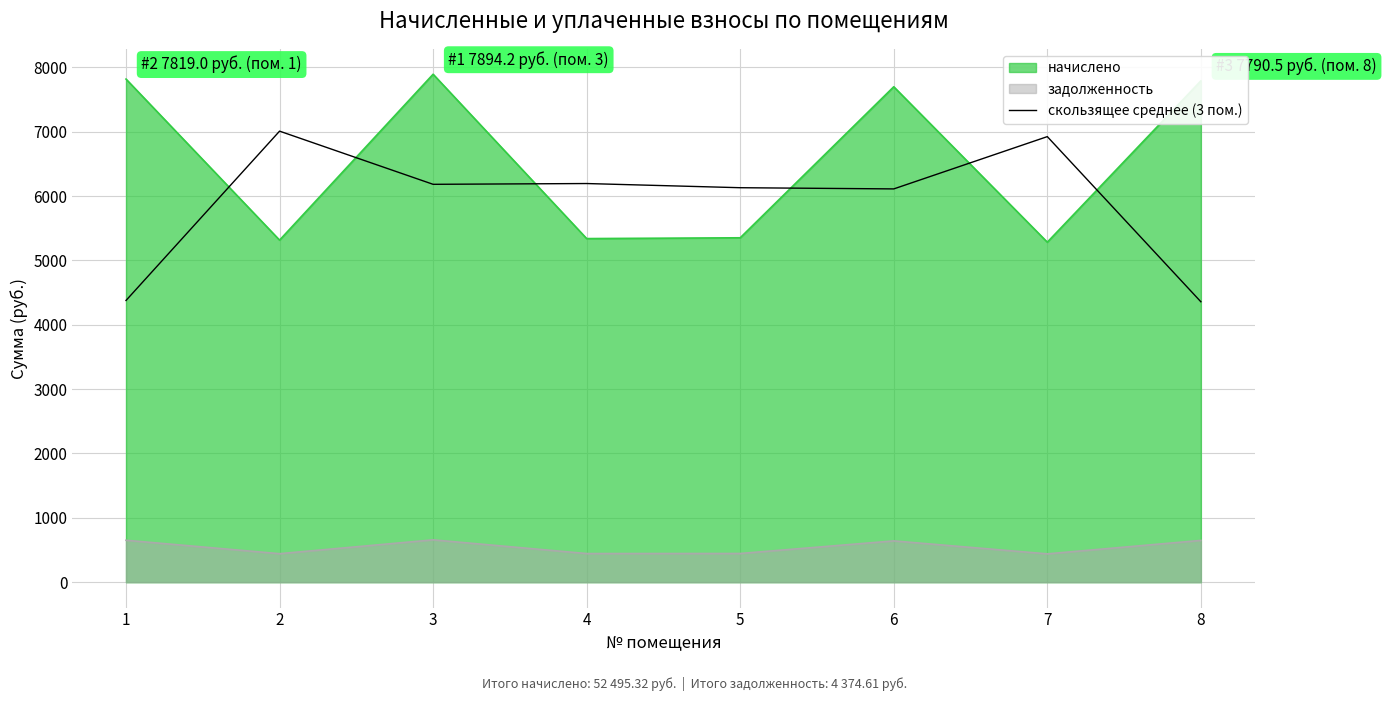

Which label corresponds to the largest value in the chart?

3